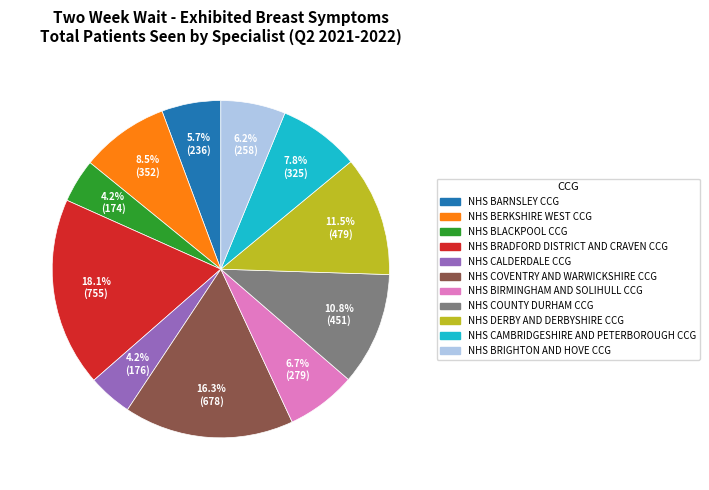

Does any single category account for the majority?

No